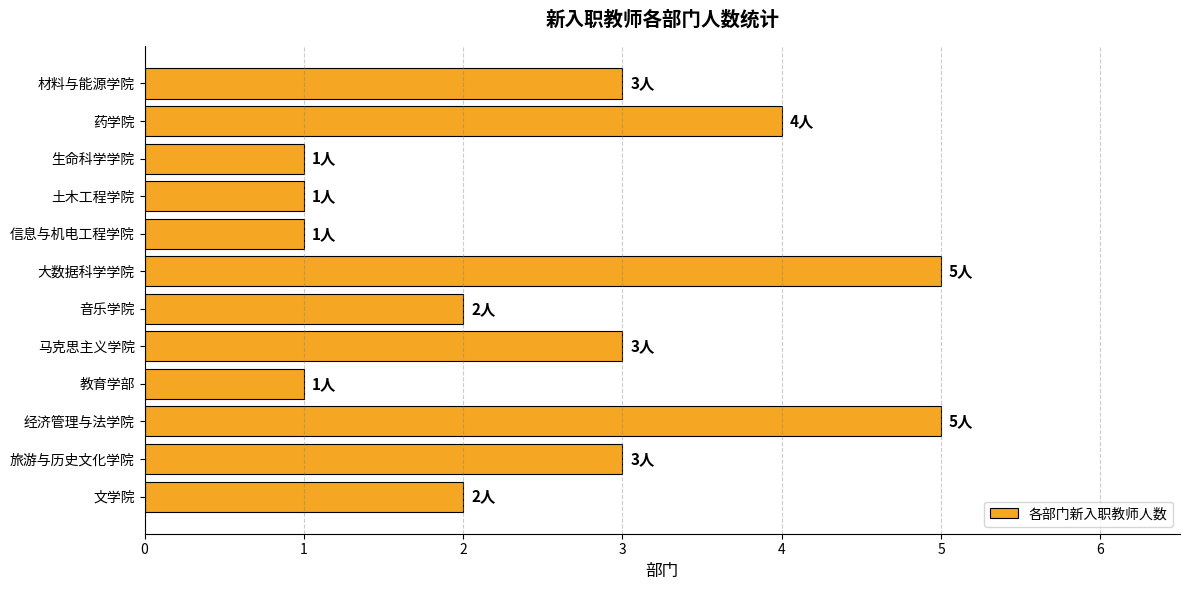

The value at 文学院 is 2. True or false?

True